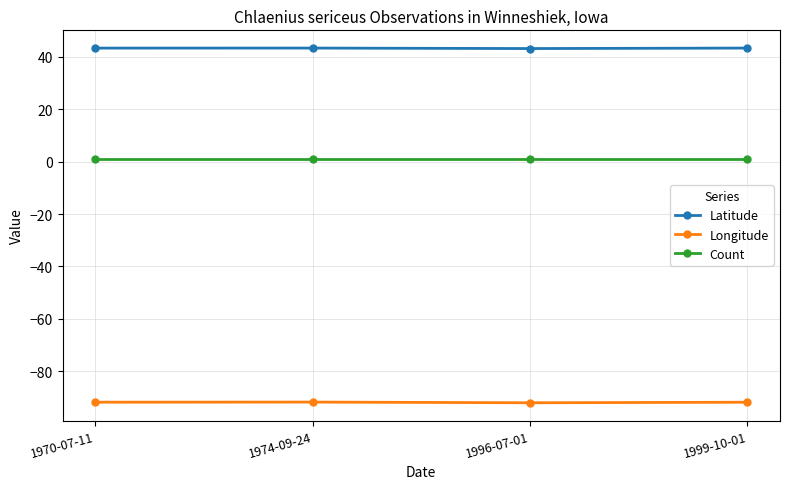

True or false: Count has more than 2 points higher than both neighbors.

False